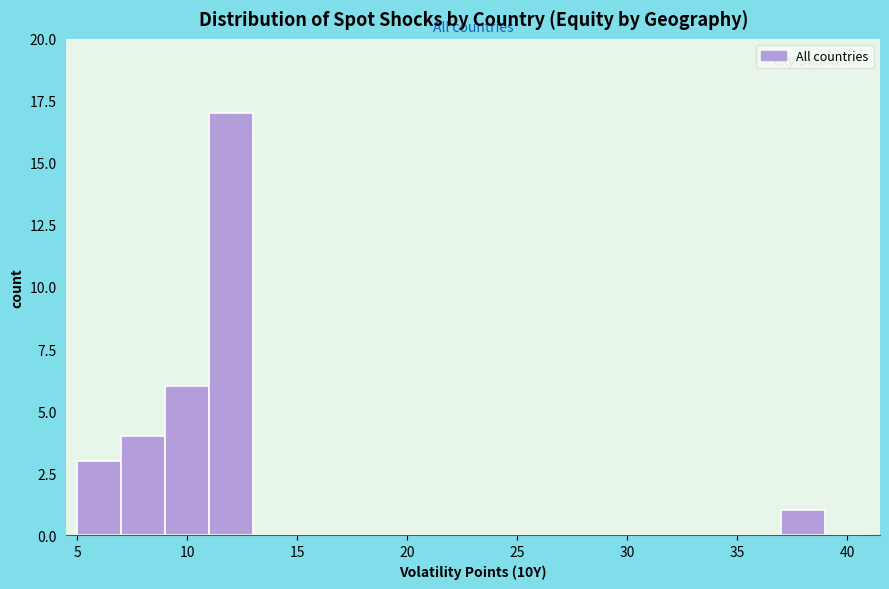

What is the height of the bar covering 7 to 9 on the x-axis? The values are not printed on the chart, so give them approximately, as read against the axis.

4